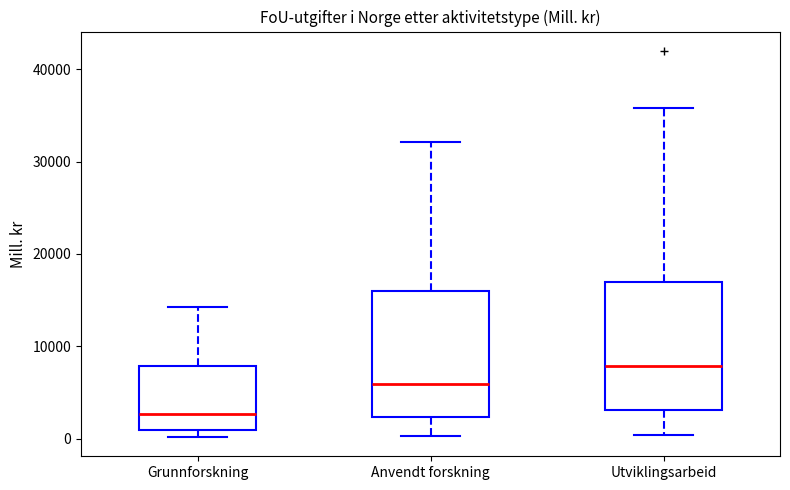

Reading left to right, transcribe this box plot: for each box, give where its median line is, the range the box spans, and where its two whiskers end, as read against the y-axis. The values are not printed on the chart, so give them approximately, as read against the axis.

Grunnforskning: median 3000, box 1000 to 8000, whiskers 0 to 14000
Anvendt forskning: median 6000, box 2000 to 16000, whiskers 0 to 32000
Utviklingsarbeid: median 8000, box 3000 to 17000, whiskers 0 to 36000